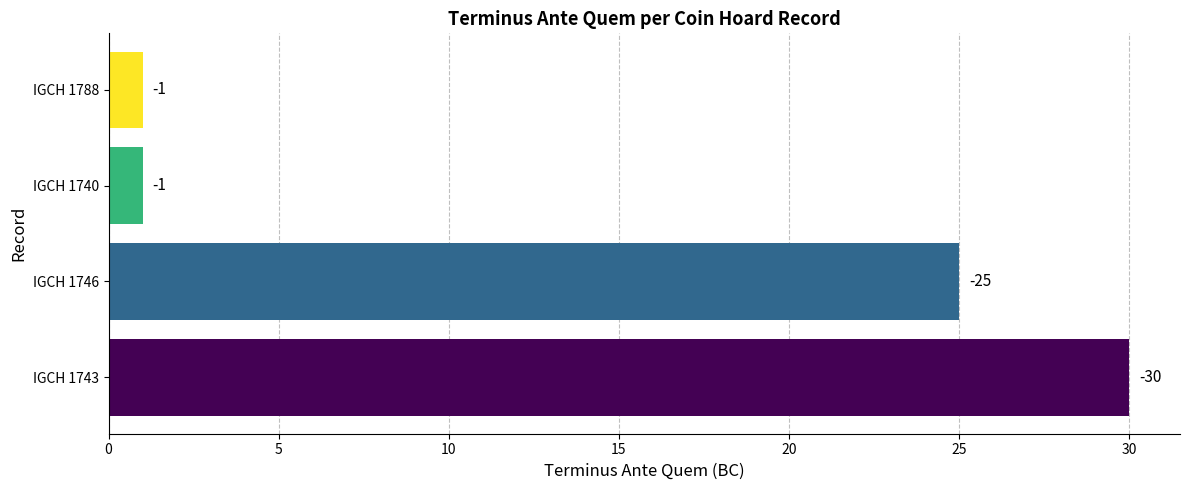

Does the chart contain any negative values?

No